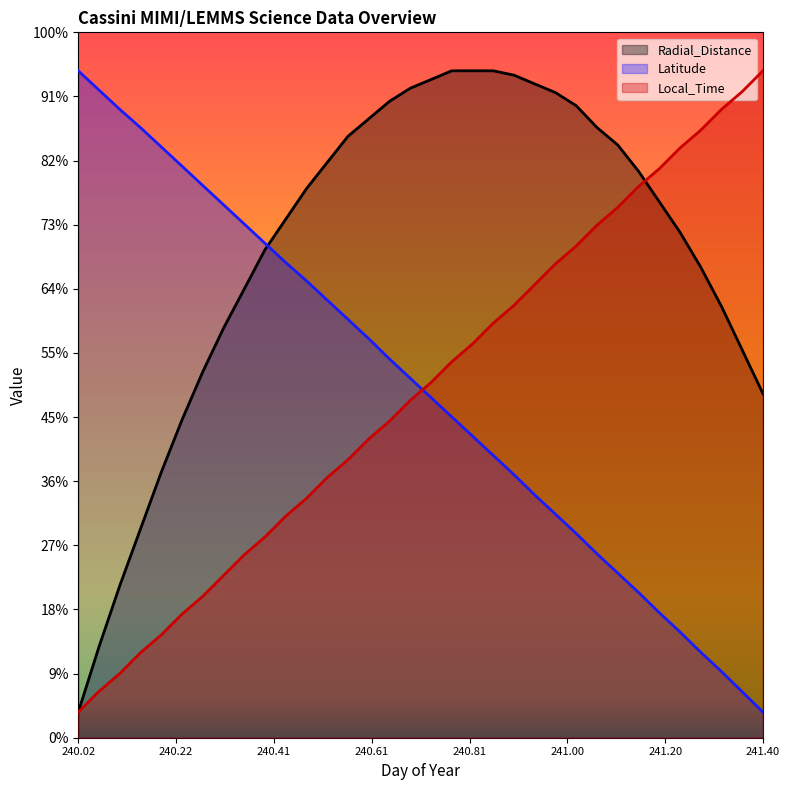

Which has a higher value, 241.0625 or 241.3958?

241.0625